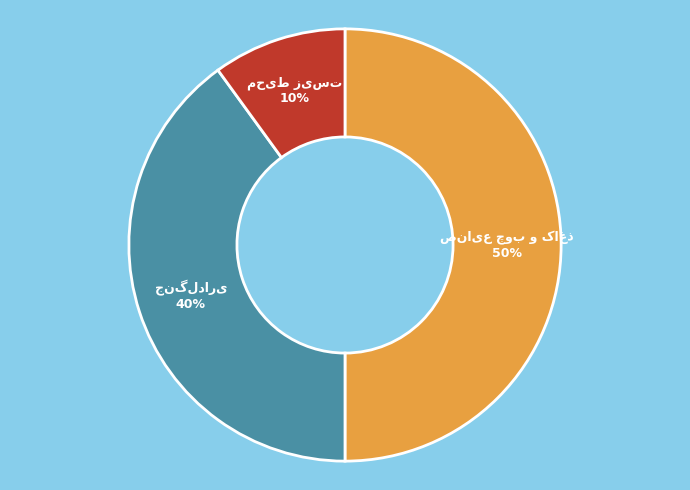

To the nearest percent, what is the difference between the largest and smallest slice percentages?

40%